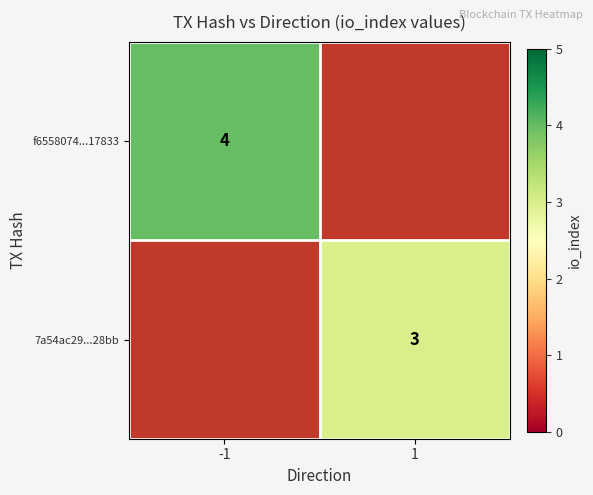

Is the value of f6558074...17833 at -1 greater than the value of 7a54ac29...28bb at 1?

Yes